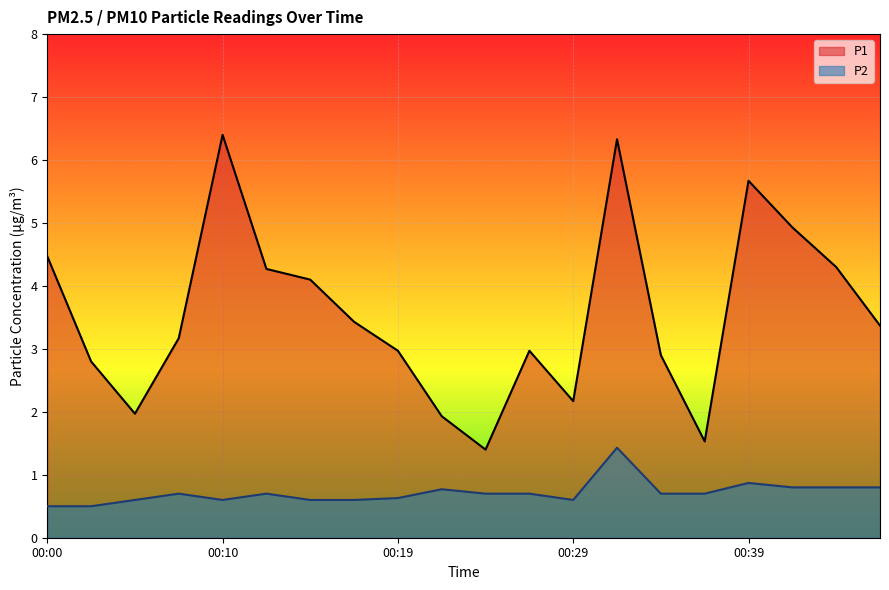

How many values in the P1 series are below 3?

9